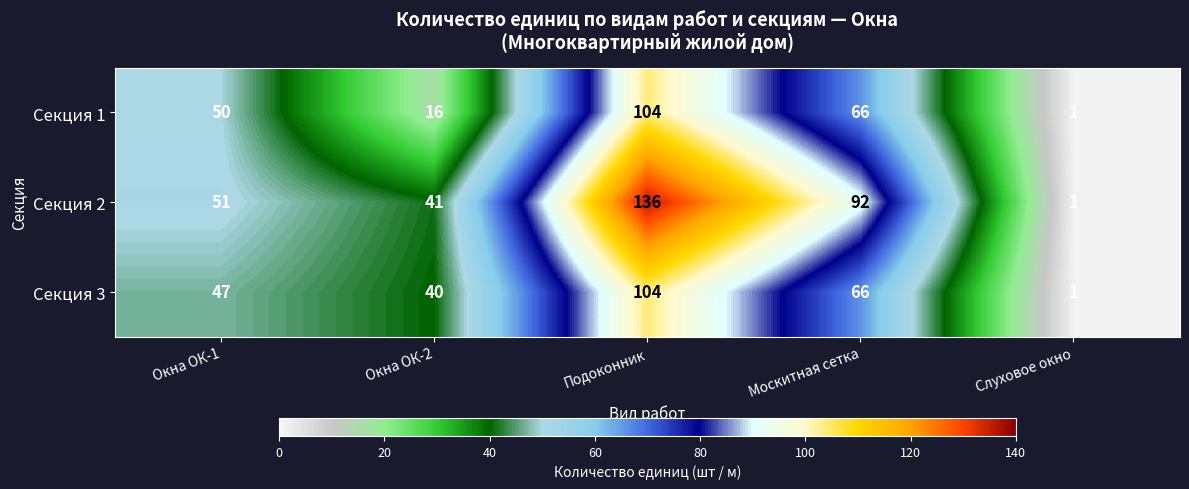

Reading left to right, what are all the values shown in this chart?

Секция 1: Окна ОК-1=50	Окна ОК-2=16	Подоконник=104	Москитная сетка=66	Слуховое окно=1
Секция 2: Окна ОК-1=51	Окна ОК-2=41	Подоконник=136	Москитная сетка=92	Слуховое окно=1
Секция 3: Окна ОК-1=47	Окна ОК-2=40	Подоконник=104	Москитная сетка=66	Слуховое окно=1